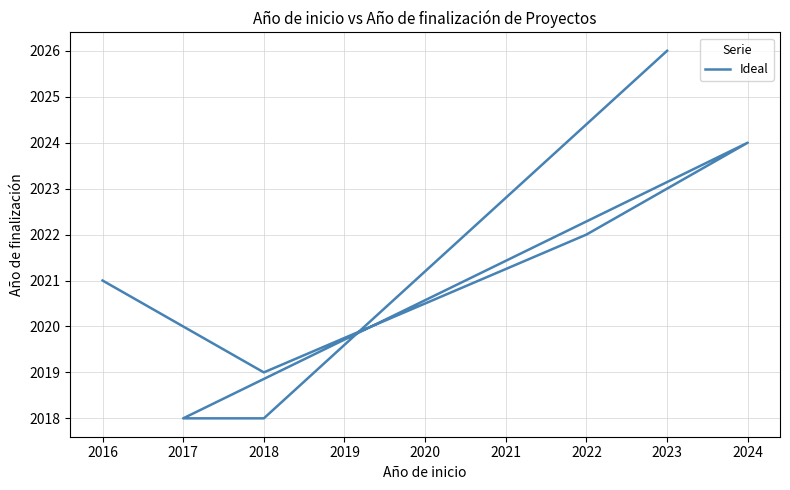

What is the greatest value displayed?

2026